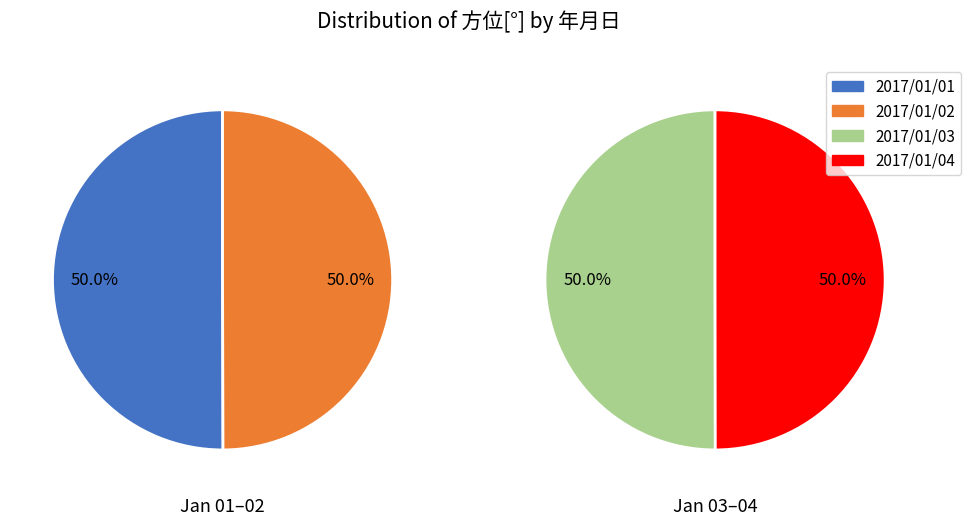

The 2017/01/03 slice represents 33% of the pie. True or false?

False